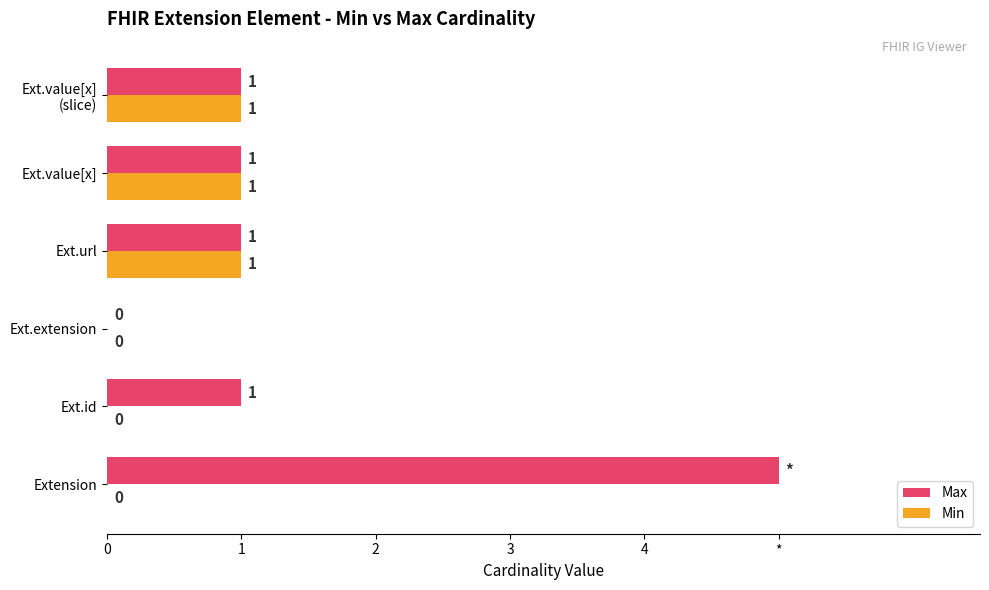

What position from the right is Ext.value[x] (slice)?

1